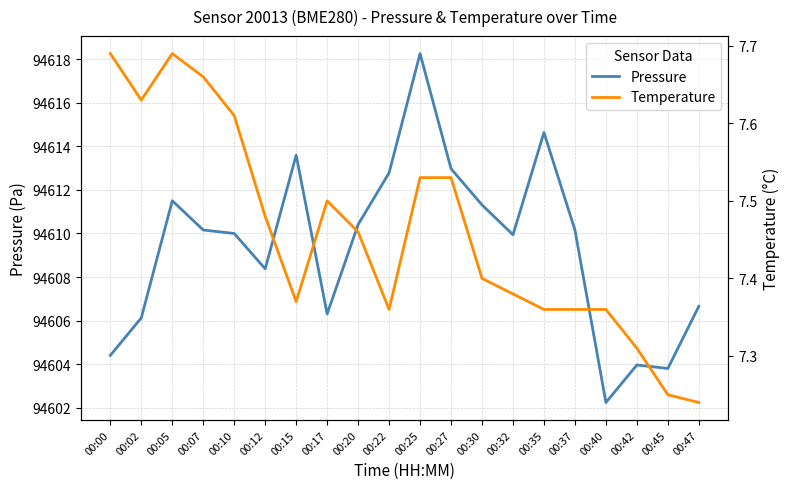

Does the chart display data point markers on the line(s)?

No